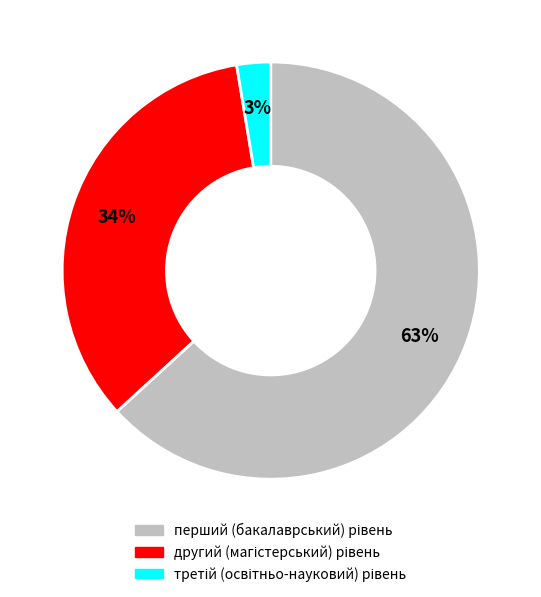

To the nearest percent, what is the average slice percentage?

33%